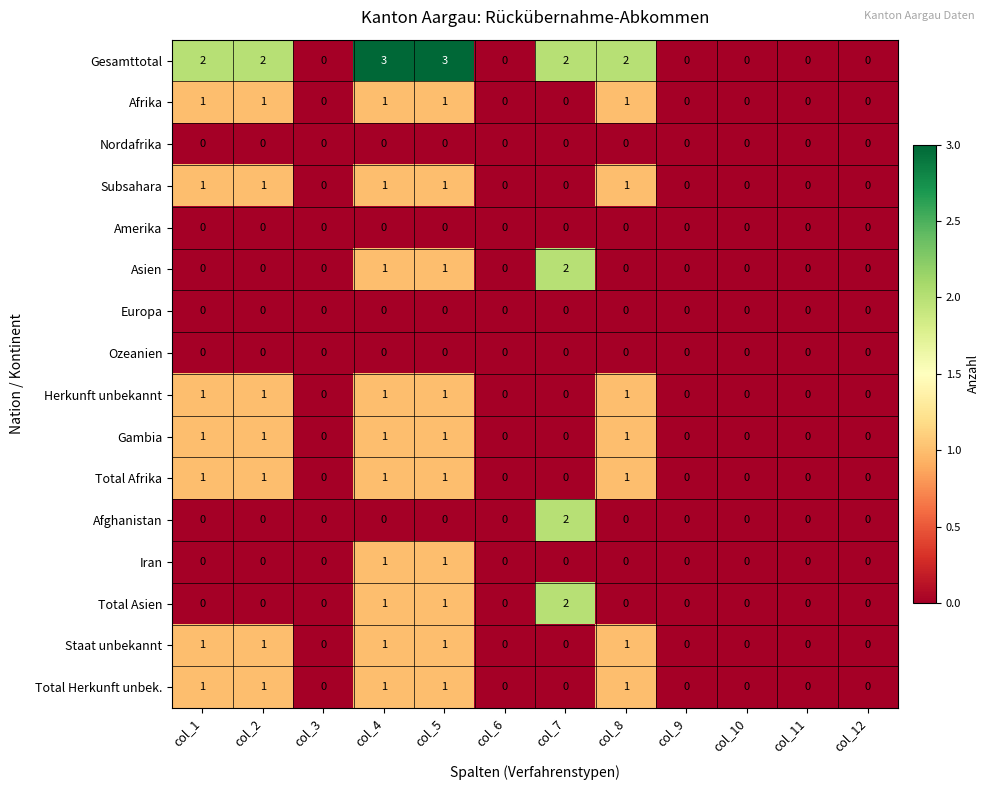

Which series has the largest total across all categories?

Gesamttotal